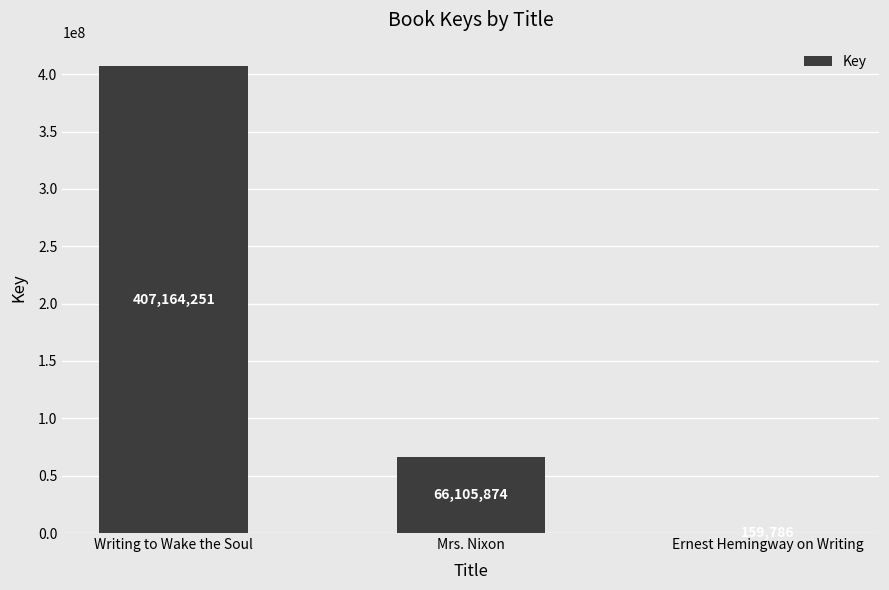

The value at Writing to Wake the Soul is 135073688. True or false?

False